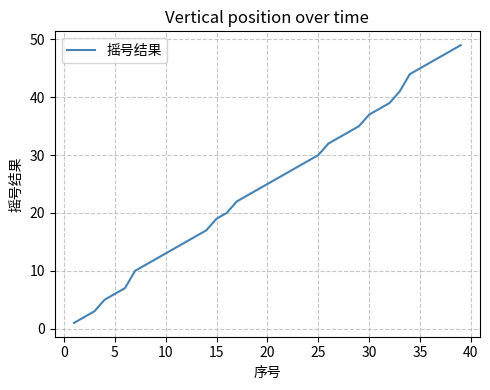

What is the maximum value shown in the chart?

49